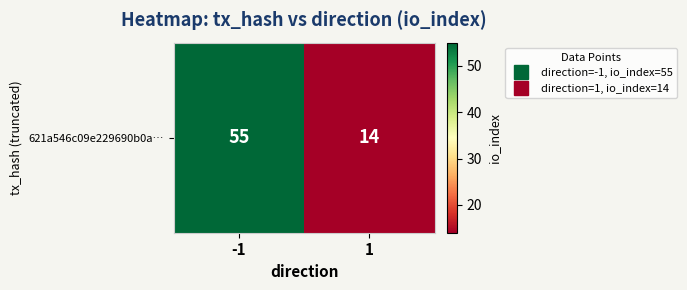

What is the ratio of the value at 1 to the value at -1?

0.3